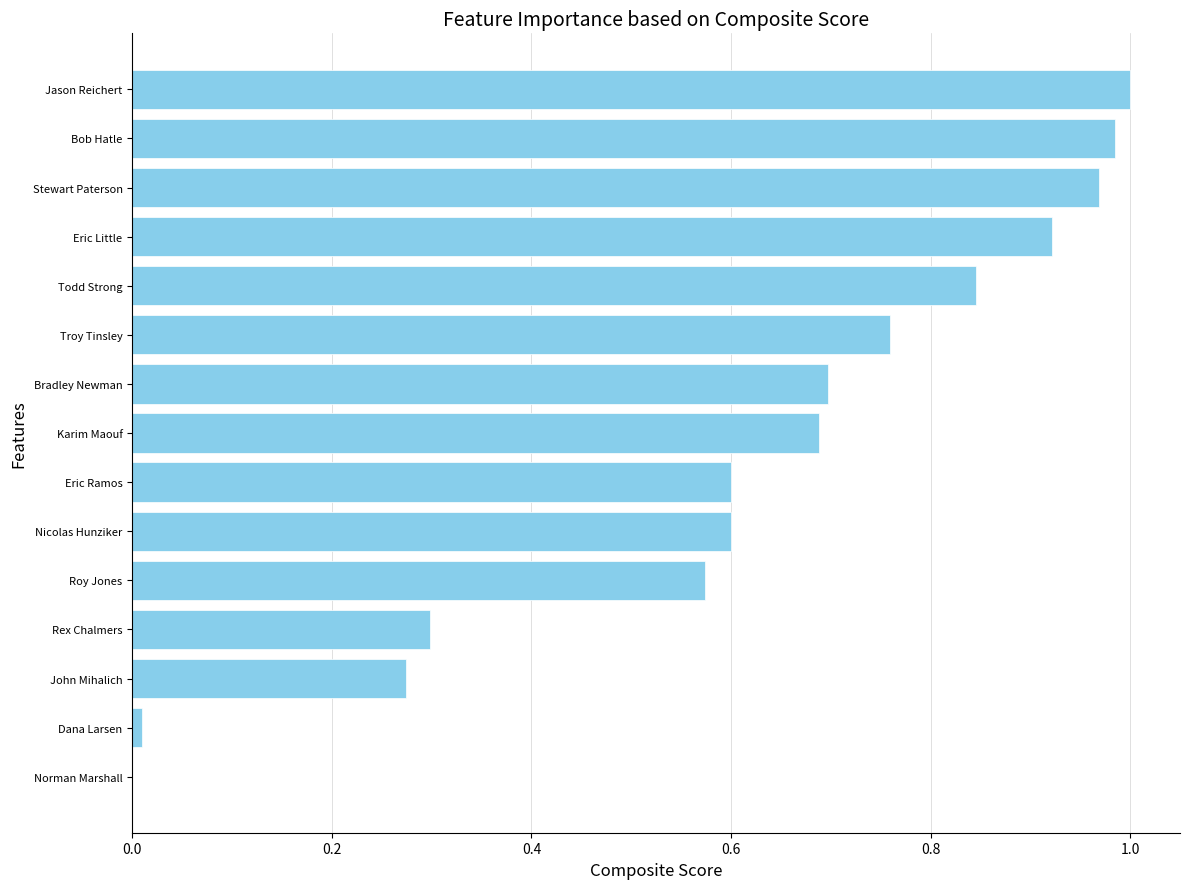

Is it true that the value at Stewart Paterson is 1.0?

True